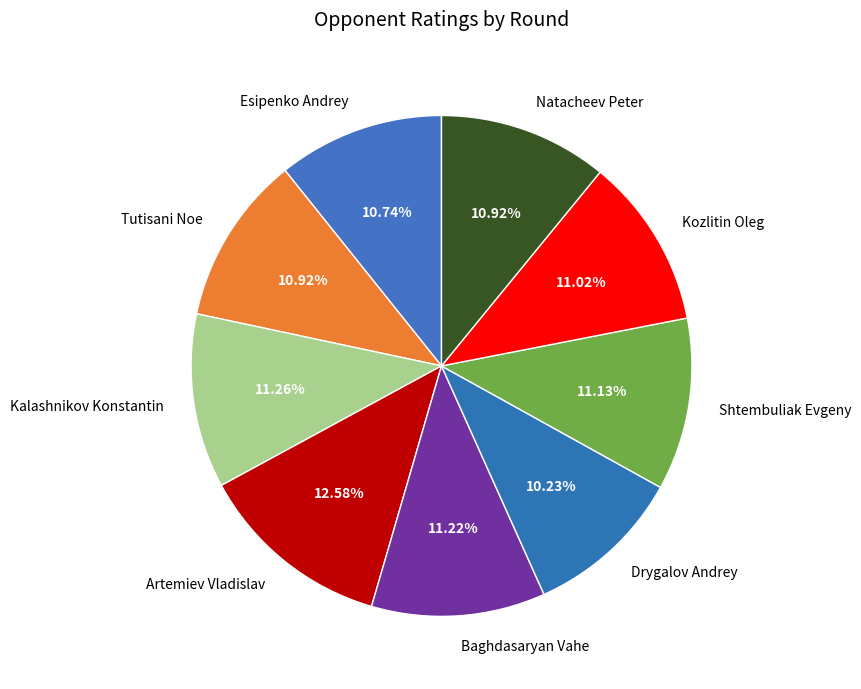

Does any single category account for the majority?

No